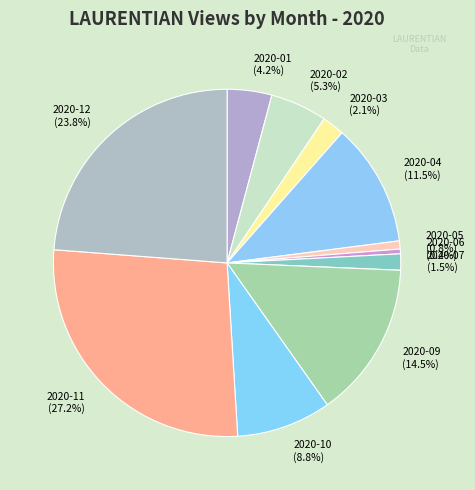

Between 2020-10 (8.8%) and 2020-09 (14.5%), which is larger?

2020-09 (14.5%)